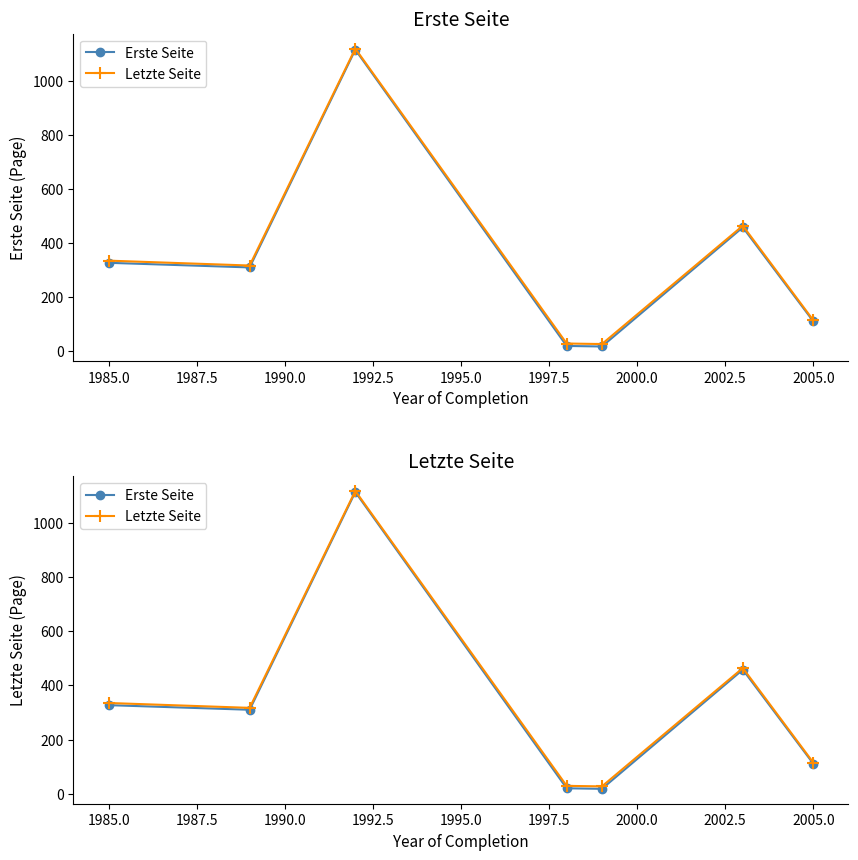

Which series changed the most between 1987.5 and 1997.5?

Erste Seite